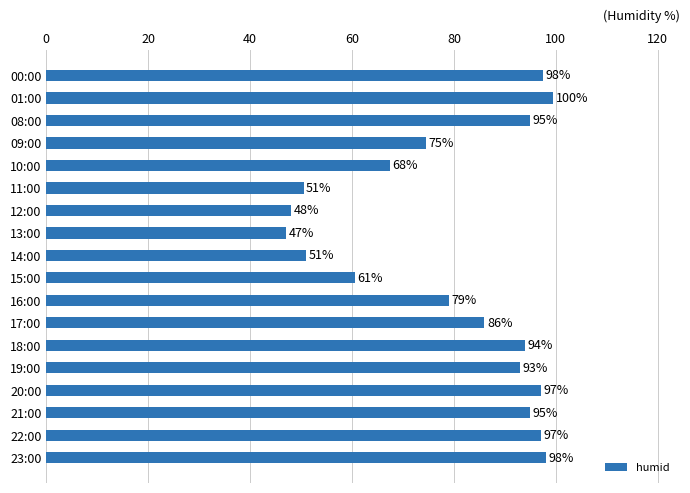

What is the minimum value shown in the chart?

47.0